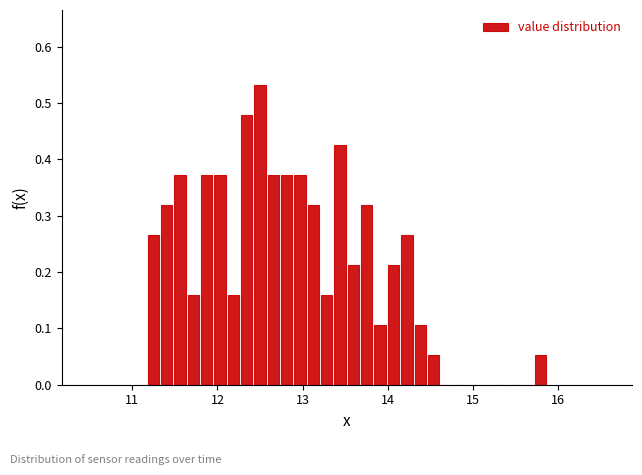

Read against the x-axis, roughly where is the centre of the tallest bar?

12.5